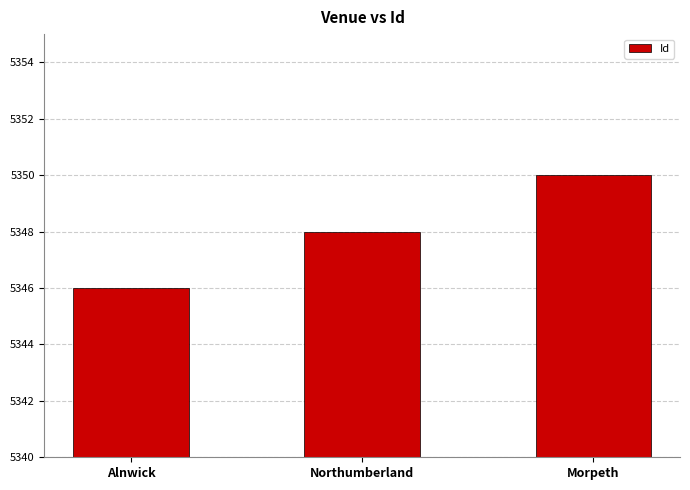

What is the sum of all values?

16044